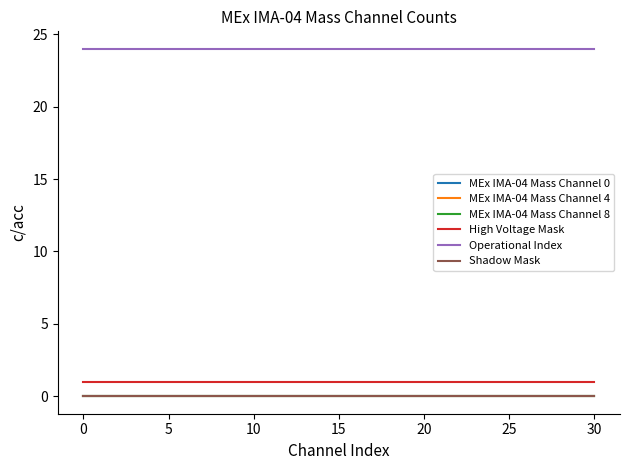

Is this an area chart (filled region under the line)?

No